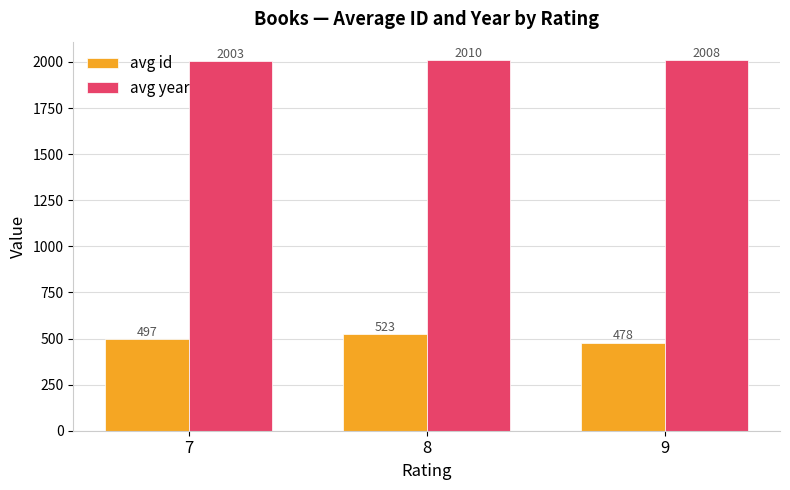

How many bars are there in each group?

2